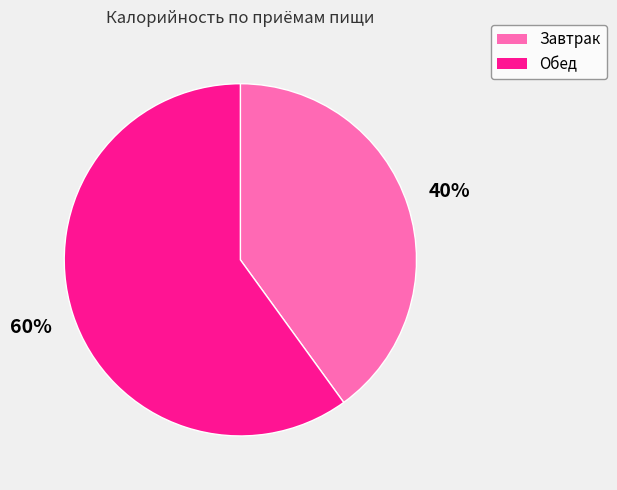

To the nearest percent, what is the average slice percentage?

50%